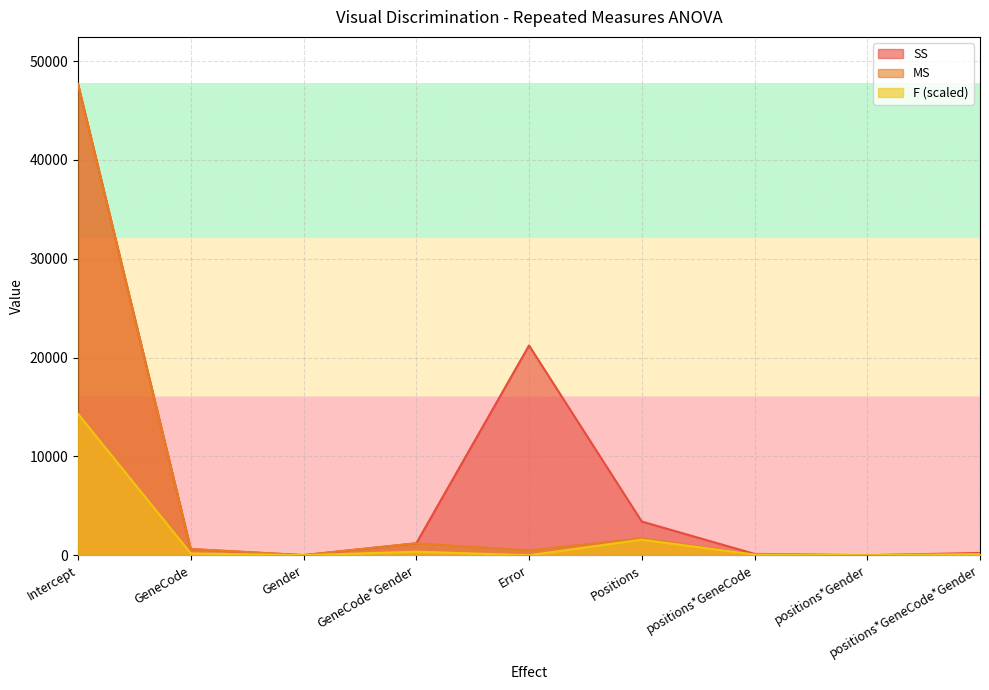

The value of F at GeneCode*Gender is 364.2. True or false?

True